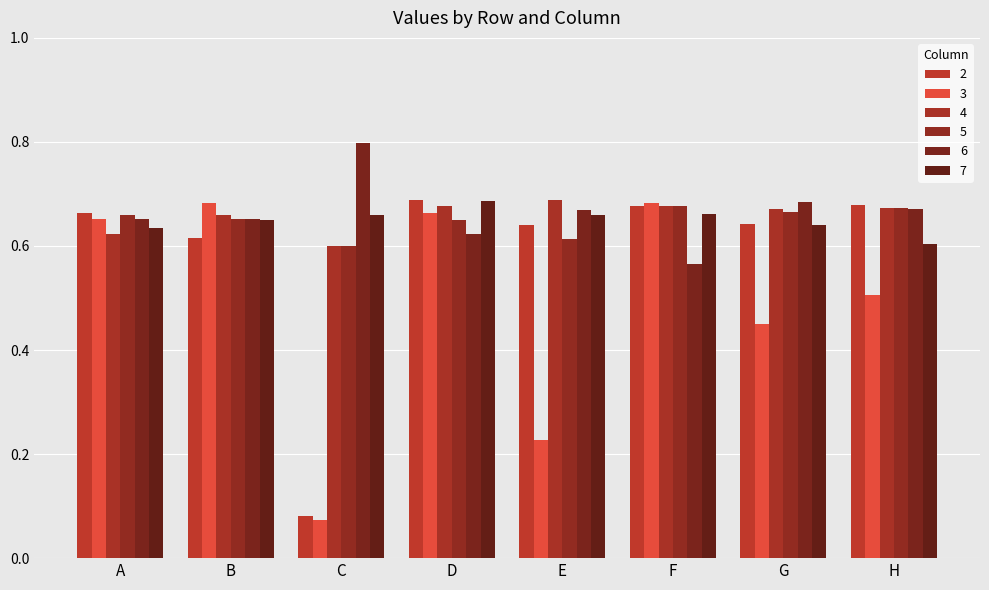

How many data points does each series have?

8